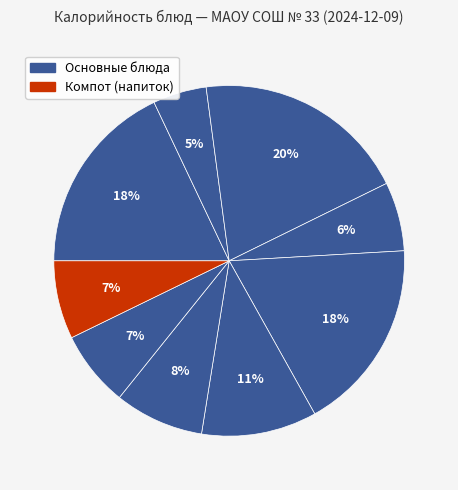

Which category has the biggest portion of the pie?

Сыр порциями с хлебом городским